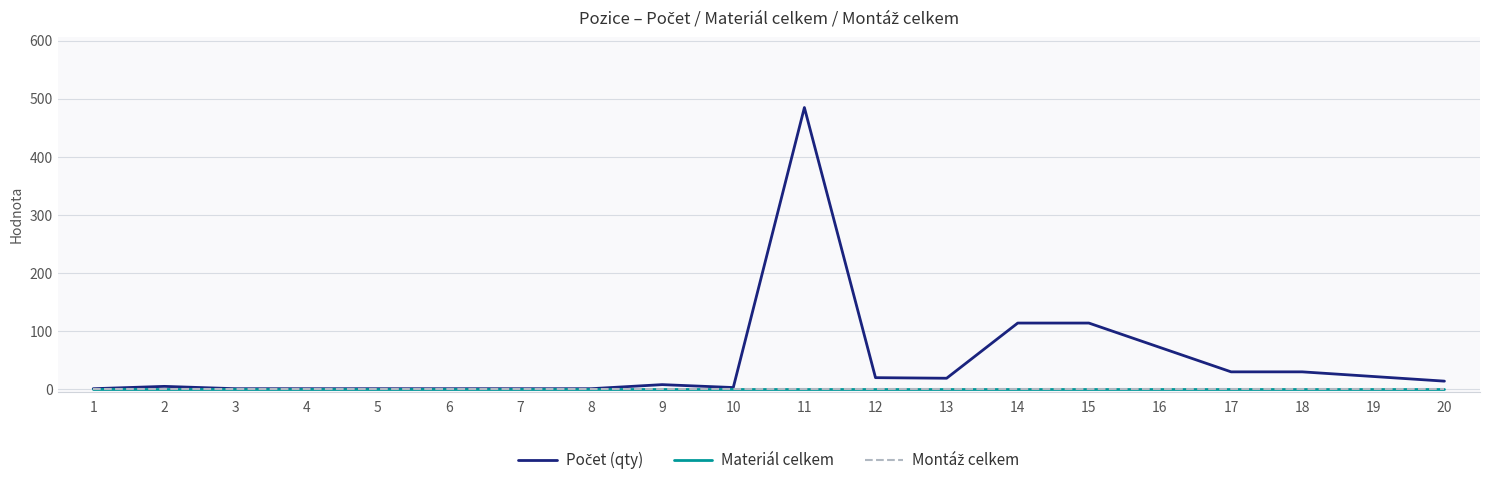

What is the total value across all series at 12?

20